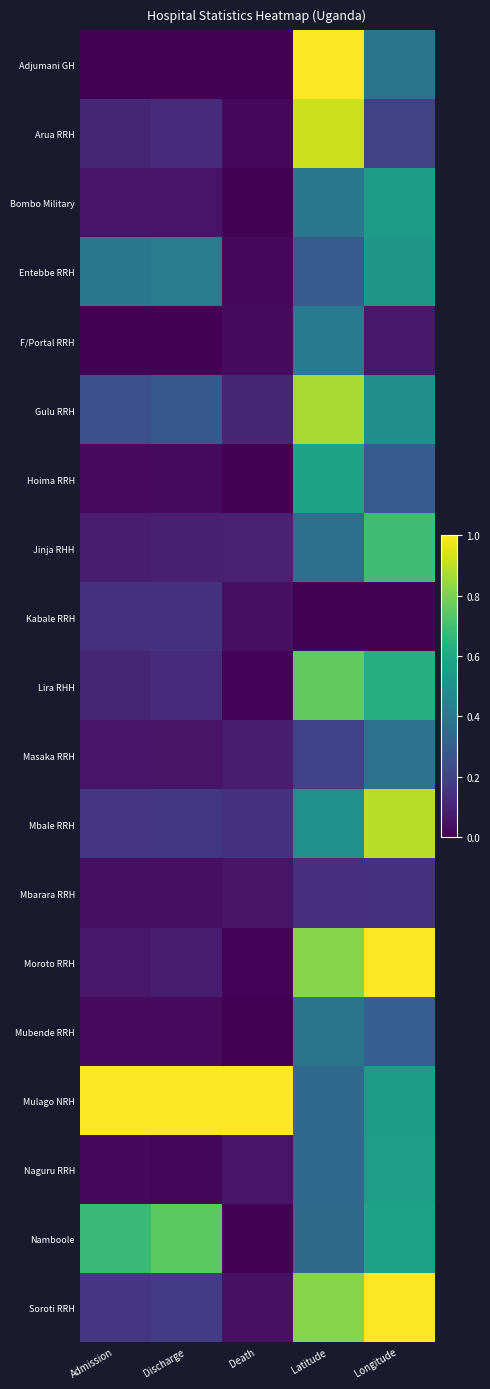

At which category is the sum across all series the highest?

Latitude